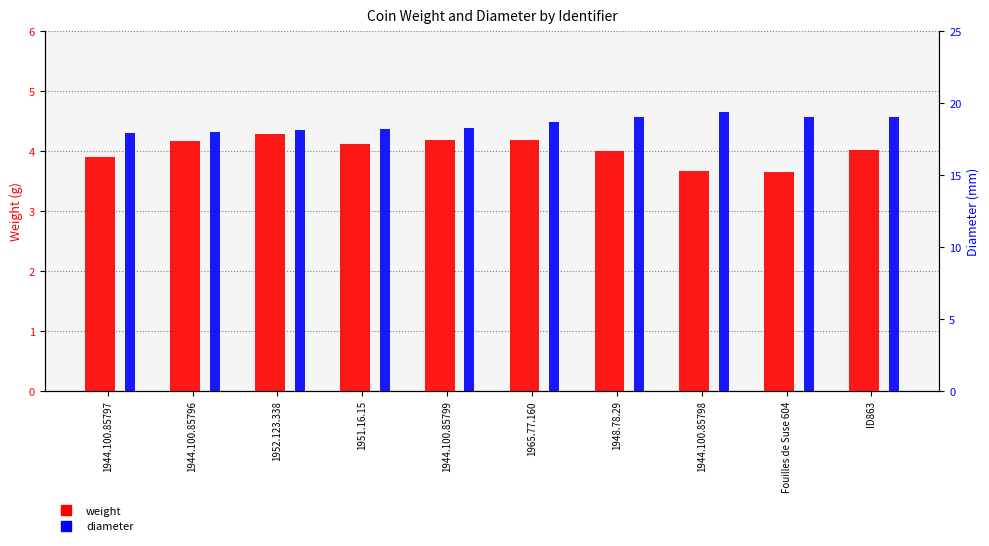

Reading left to right, extract all data points from this chart.

weight: 1944.100.85797=3.9	1944.100.85796=4.2	1952.123.338=4.3	1951.16.15=4.1	1944.100.85799=4.2	1965.77.160=4.2	1948.78.29=4.0	1944.100.85798=3.7	Fouilles de Suse 604=3.6	ID863=4.0
diameter: 1944.100.85797=17.9	1944.100.85796=18.0	1952.123.338=18.1	1951.16.15=18.2	1944.100.85799=18.3	1965.77.160=18.7	1948.78.29=19.0	1944.100.85798=19.4	Fouilles de Suse 604=19.0	ID863=19.0